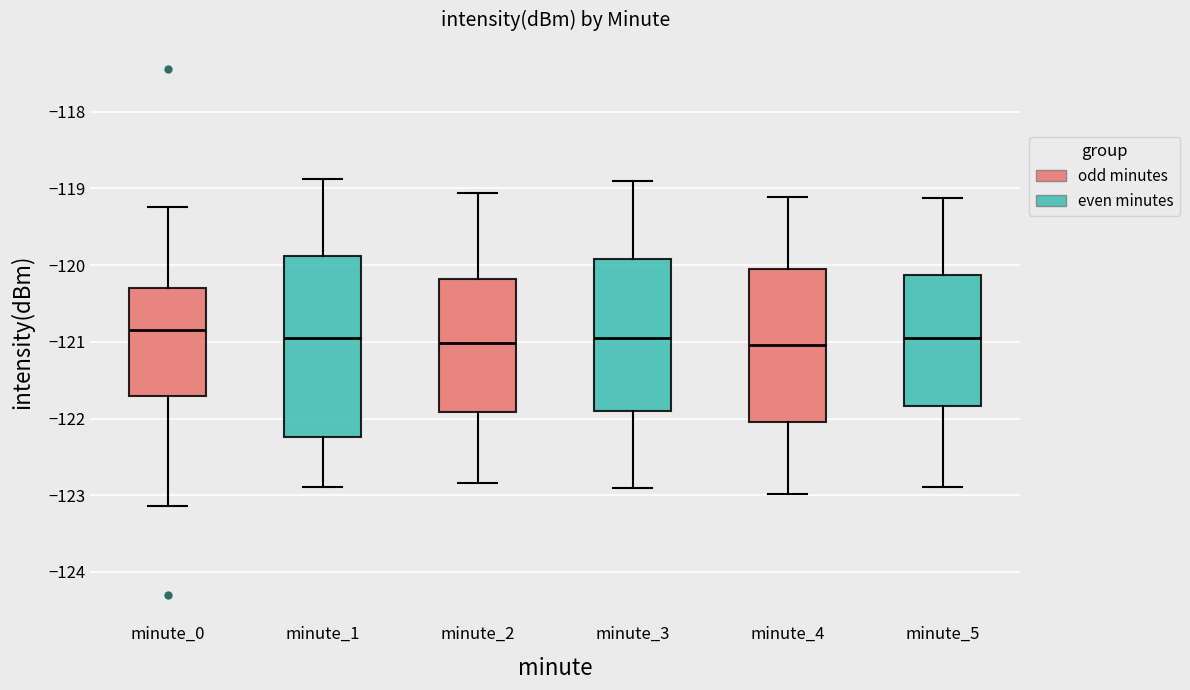

Reading left to right, transcribe this box plot: for each box, give where its median line is, the range the box spans, and where its two whiskers end, as read against the y-axis. The values are not printed on the chart, so give them approximately, as read against the axis.

minute_0: median -120.8, box -121.7 to -120.3, whiskers -123.1 to -119.2
minute_1: median -121.0, box -122.2 to -119.9, whiskers -122.9 to -118.9
minute_2: median -121.0, box -121.9 to -120.2, whiskers -122.8 to -119.1
minute_3: median -121.0, box -121.9 to -119.9, whiskers -122.9 to -118.9
minute_4: median -121.0, box -122.0 to -120.0, whiskers -123.0 to -119.1
minute_5: median -121.0, box -121.8 to -120.1, whiskers -122.9 to -119.1